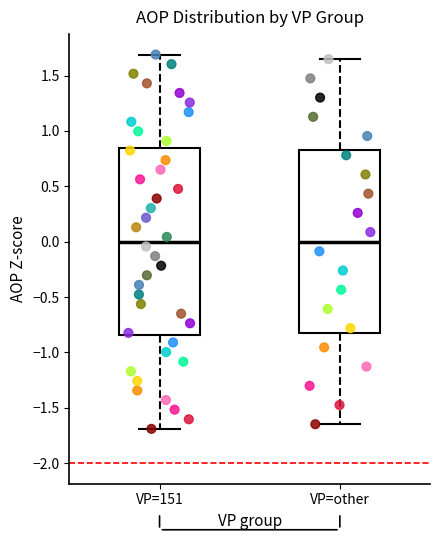

Reading left to right, read every box against the y-axis: the position of its median line, the range the box covers, and the ends of its whiskers. The values are not printed on the chart, so give them approximately, as read against the axis.

VP=151: median 0.00, box -0.85 to 0.85, whiskers -1.70 to 1.70
VP=other: median 0.00, box -0.80 to 0.80, whiskers -1.65 to 1.65